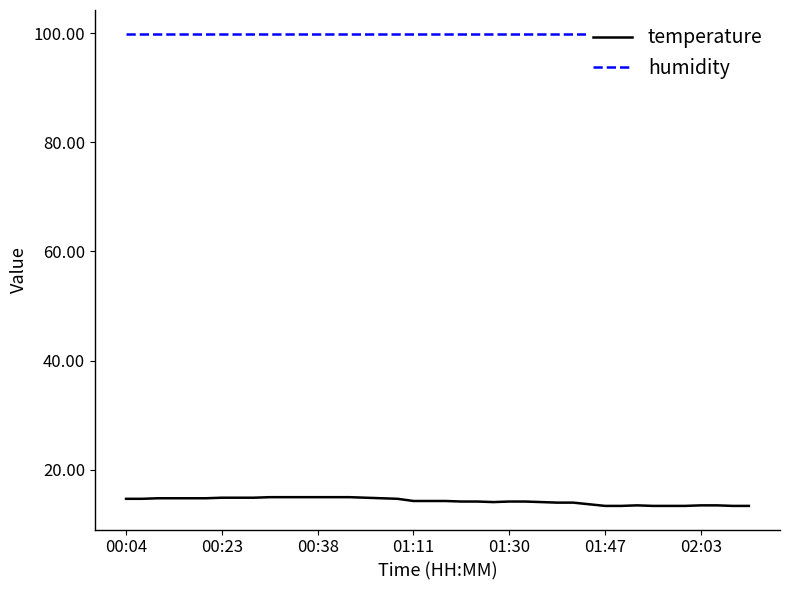

At which label is humidity closest to 99?

00:04